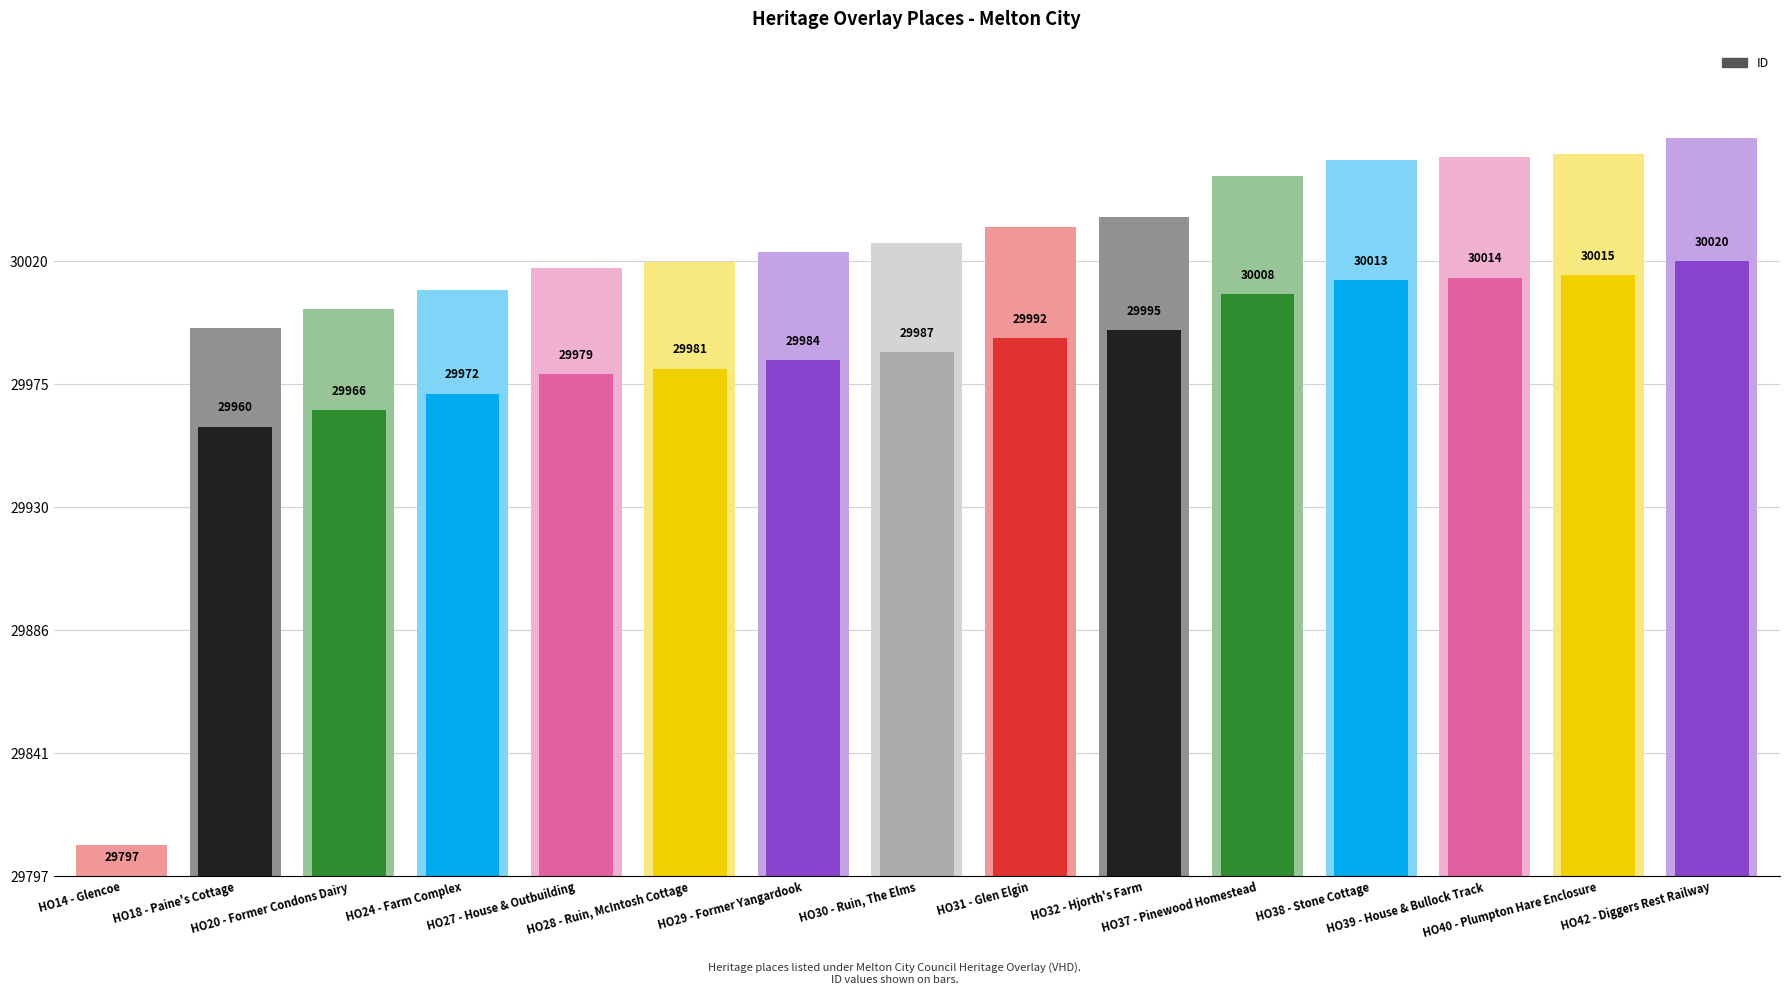

The value at HO40 - Plumpton Hare Enclosure is 218. True or false?

True